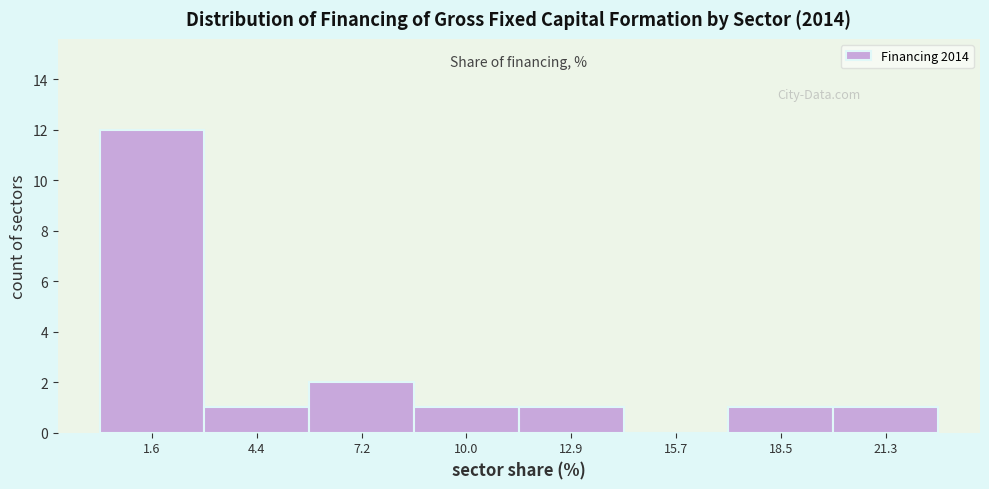

Over which range of the x-axis is the bar tallest?

0.0 to 3.0